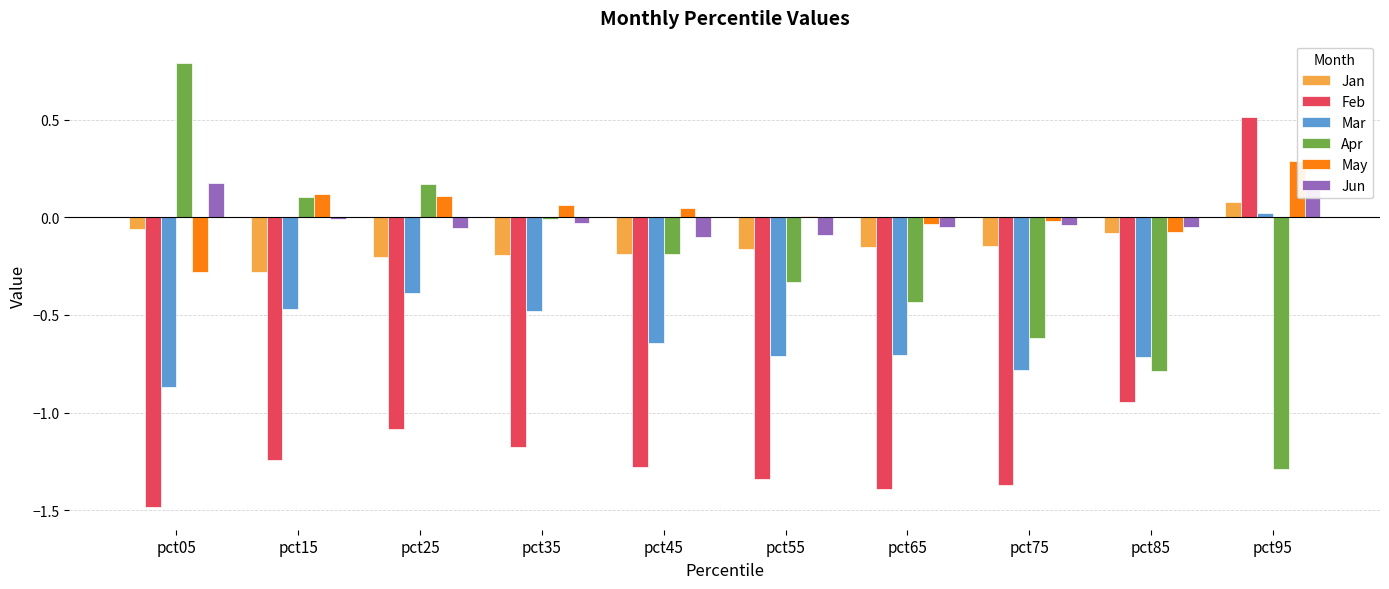

At which category is the sum across all series the highest?

pct95